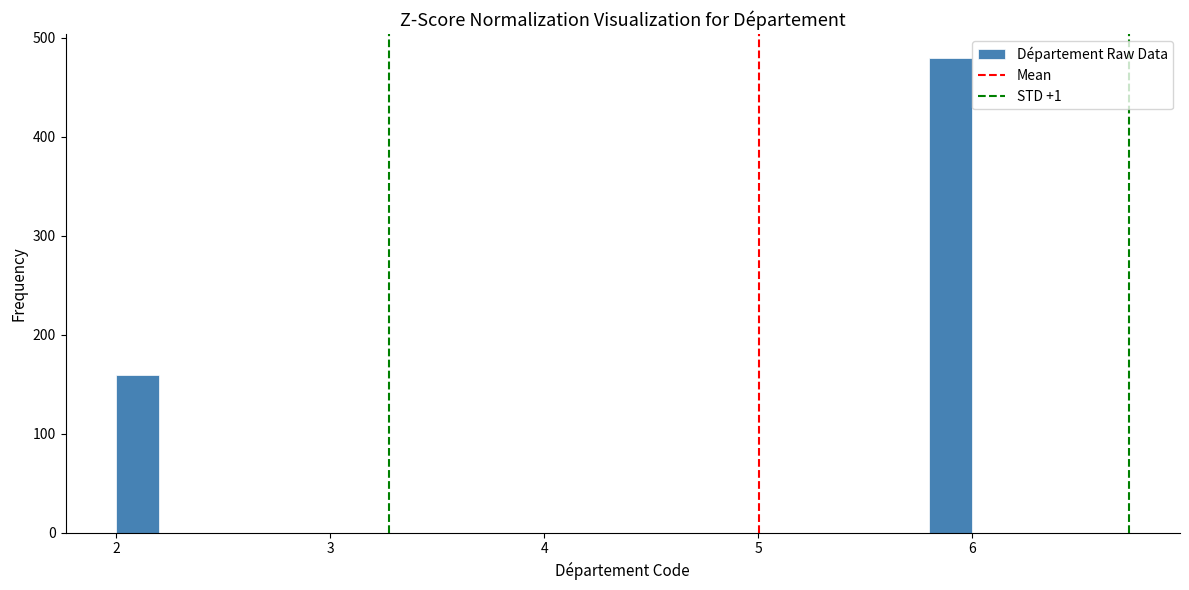

Read against the x-axis, roughly where is the centre of the tallest bar?

5.9